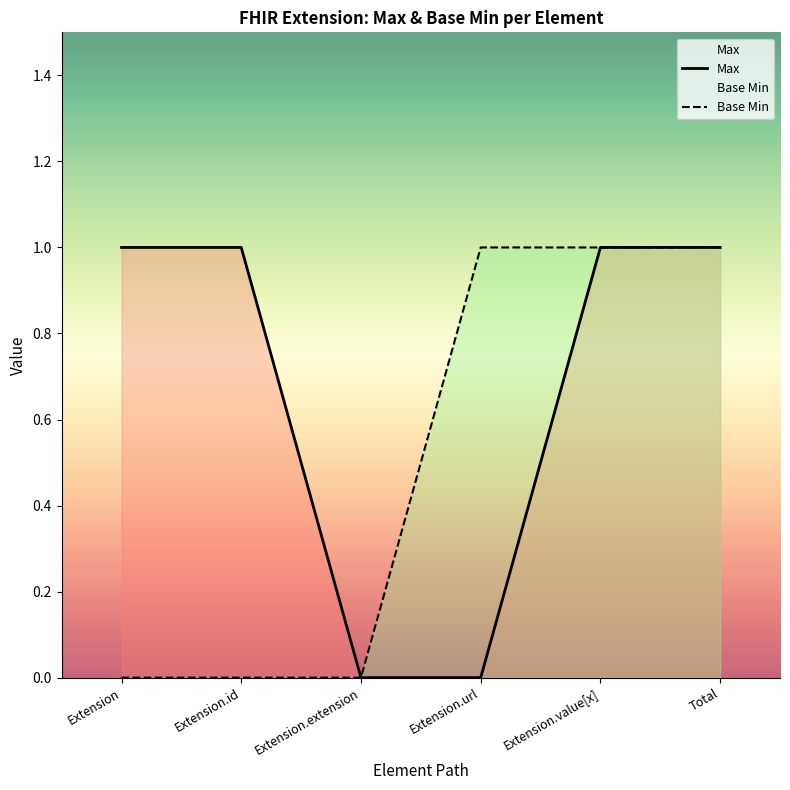

At how many categories does at least one series exceed 0?

5